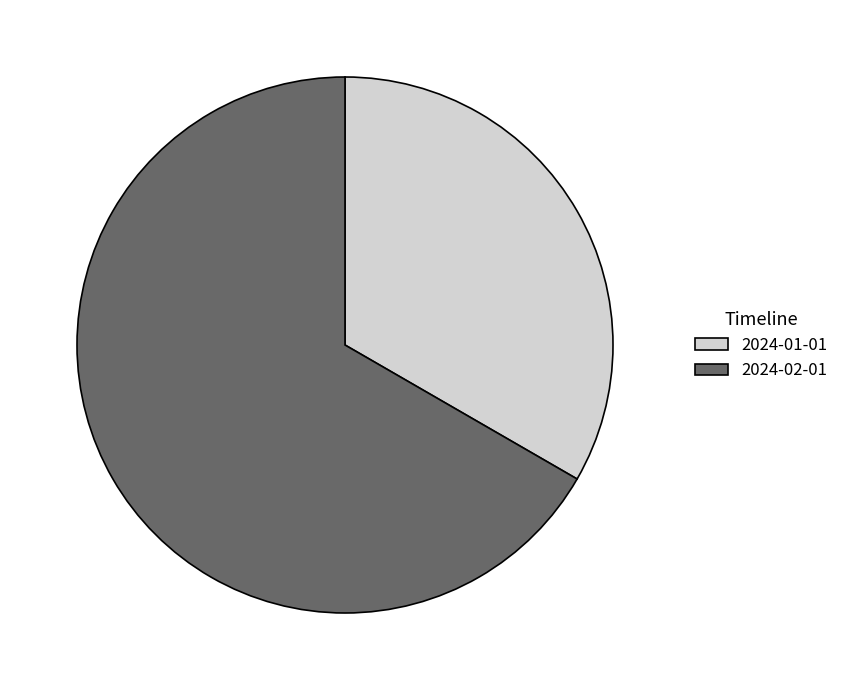

Approximately how many times larger is the value at 2024-02-01 compared to 2024-01-01?

2.0